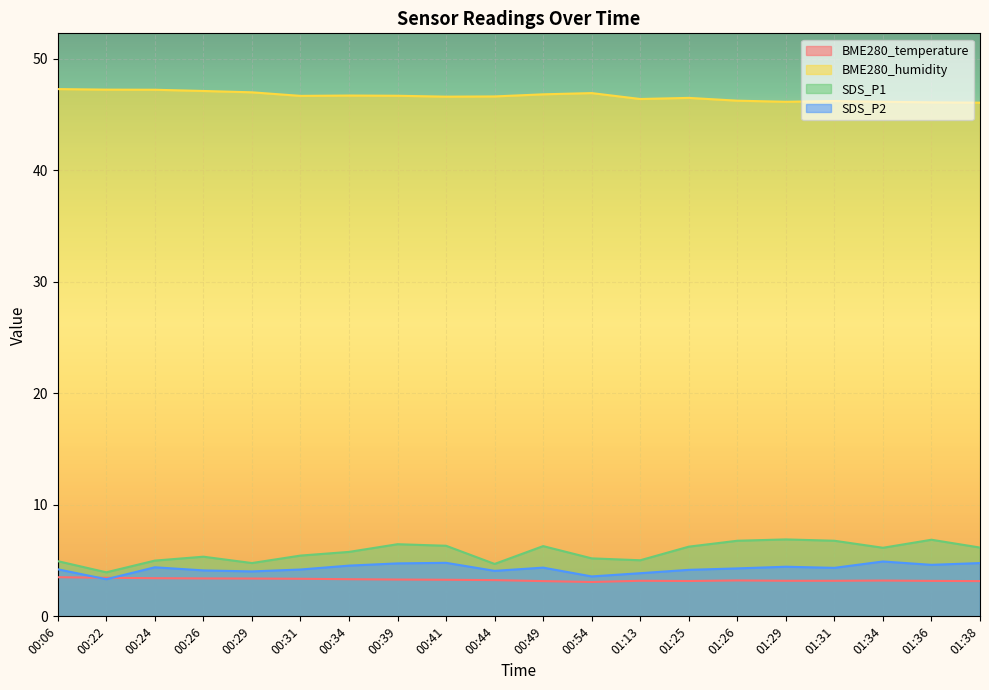

True or false: BME280_temperature and BME280_humidity cross at least once.

False